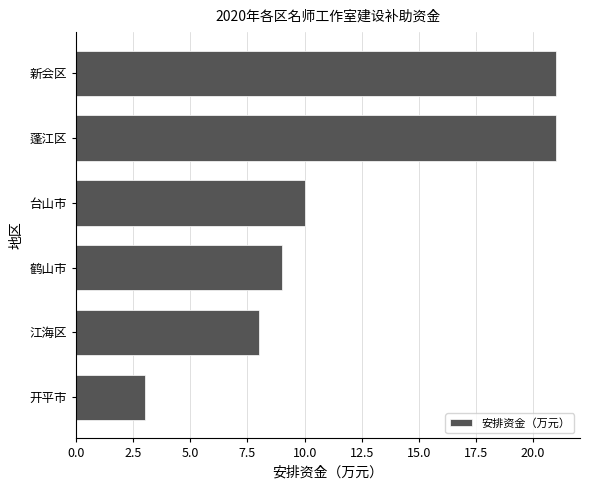

Does the chart contain stacked bars?

No